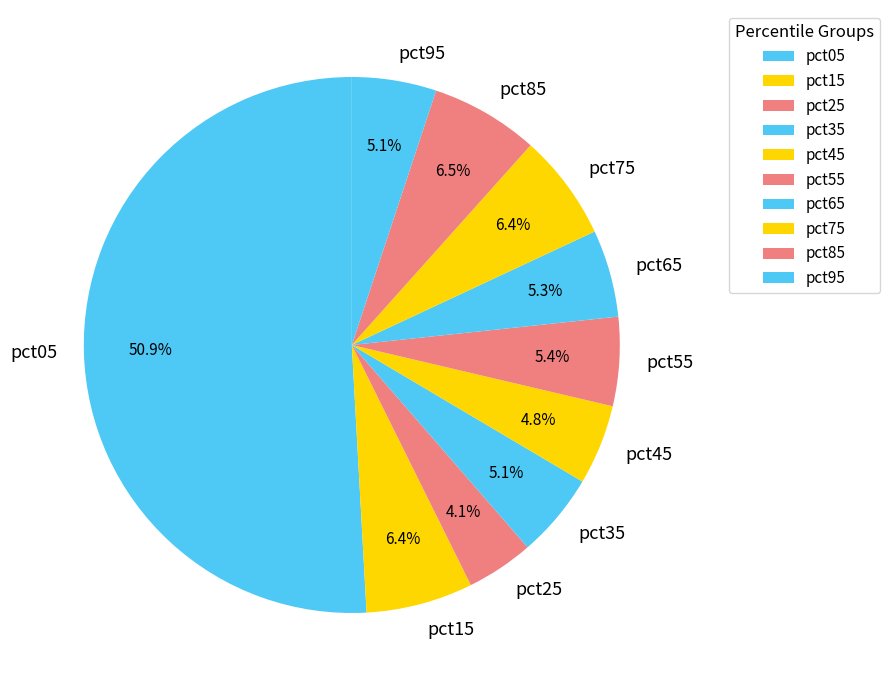

Which category has the smallest portion of the pie?

pct25